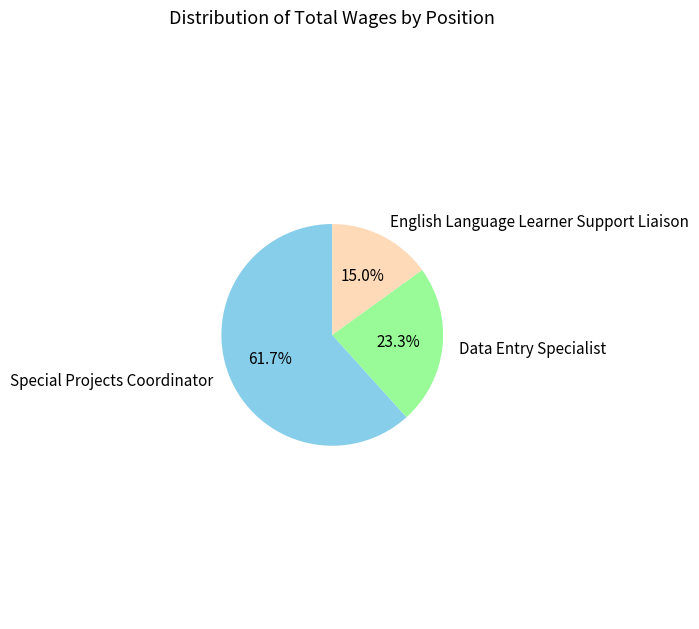

How many segments does this pie chart have?

3